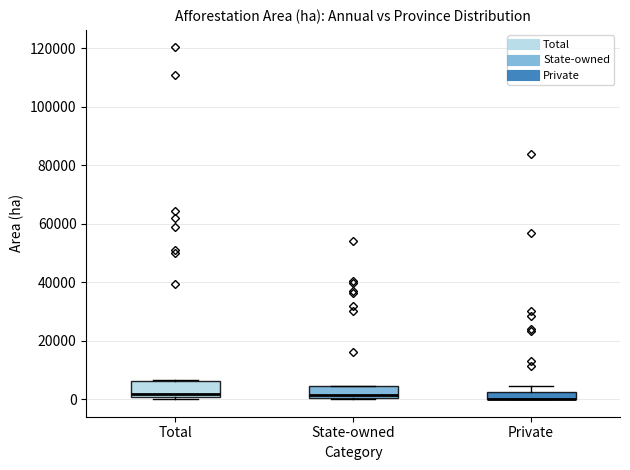

Where is the lower edge of the box for Private on the y-axis? The values are not printed on the chart, so give them approximately, as read against the axis.

0